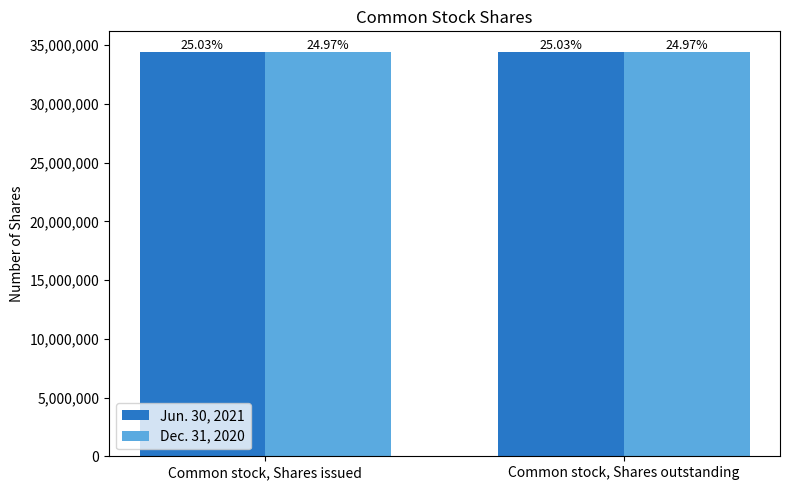

What is the total value across all series at Common stock, Shares issued?

68836958